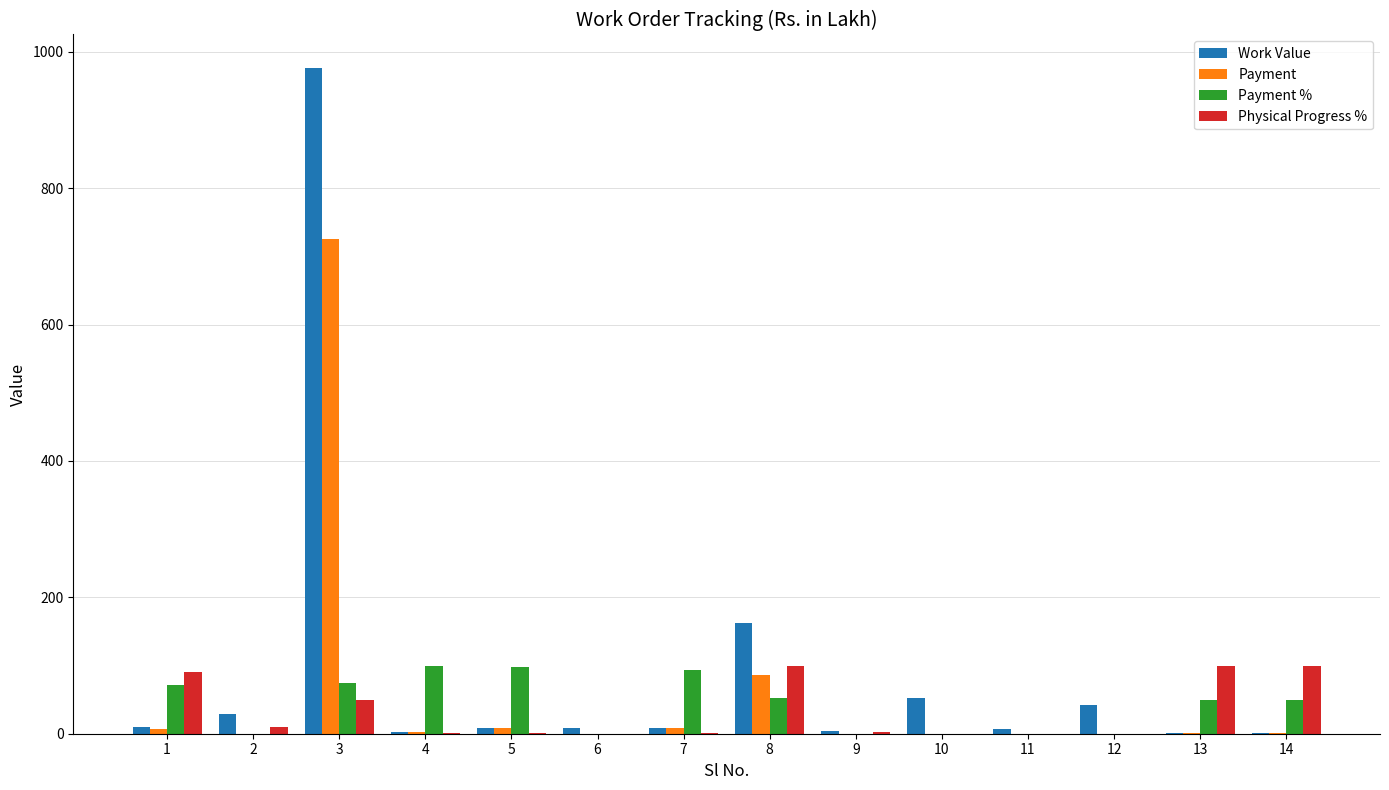

Between 3 and 12, which series saw the biggest shift?

Work Value